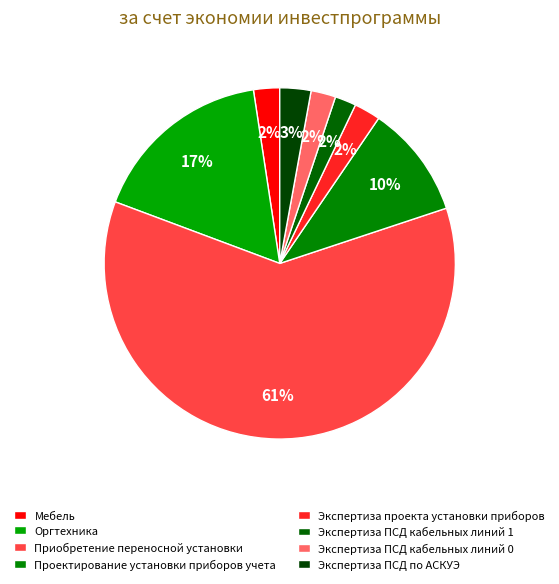

To the nearest percent, what percentage of the pie is Проектирование установки приборов учета?

10%